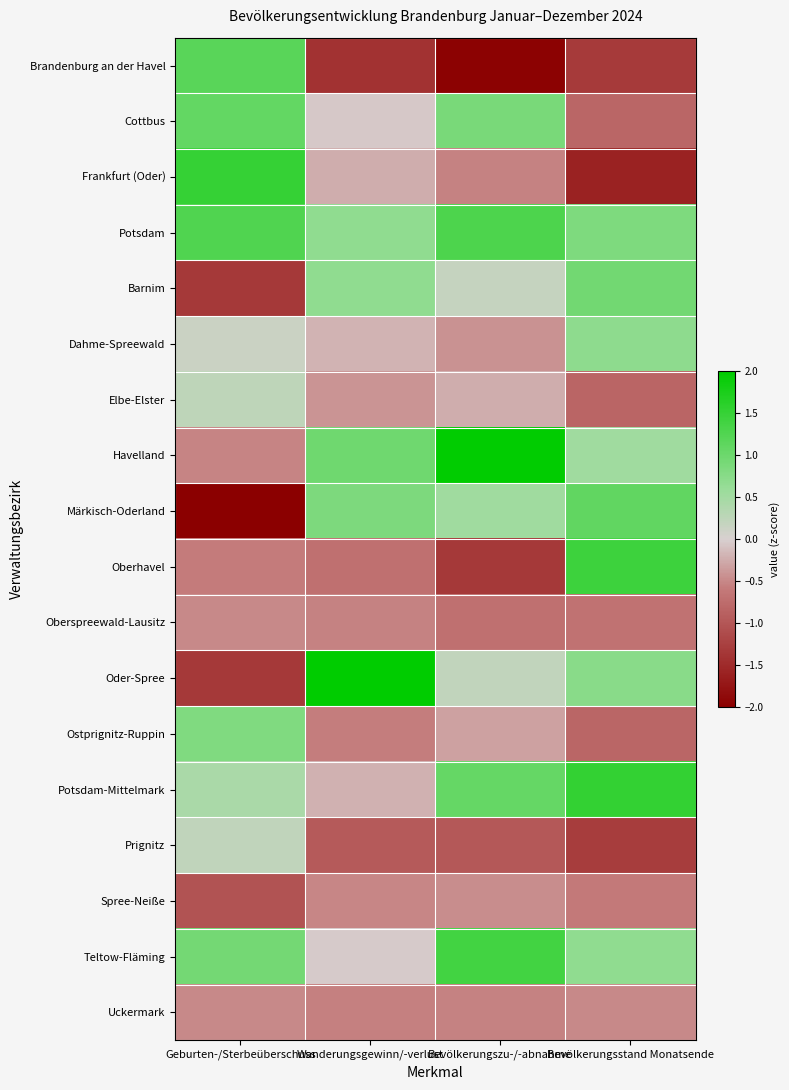

At how many categories does at least one series exceed 0?

4